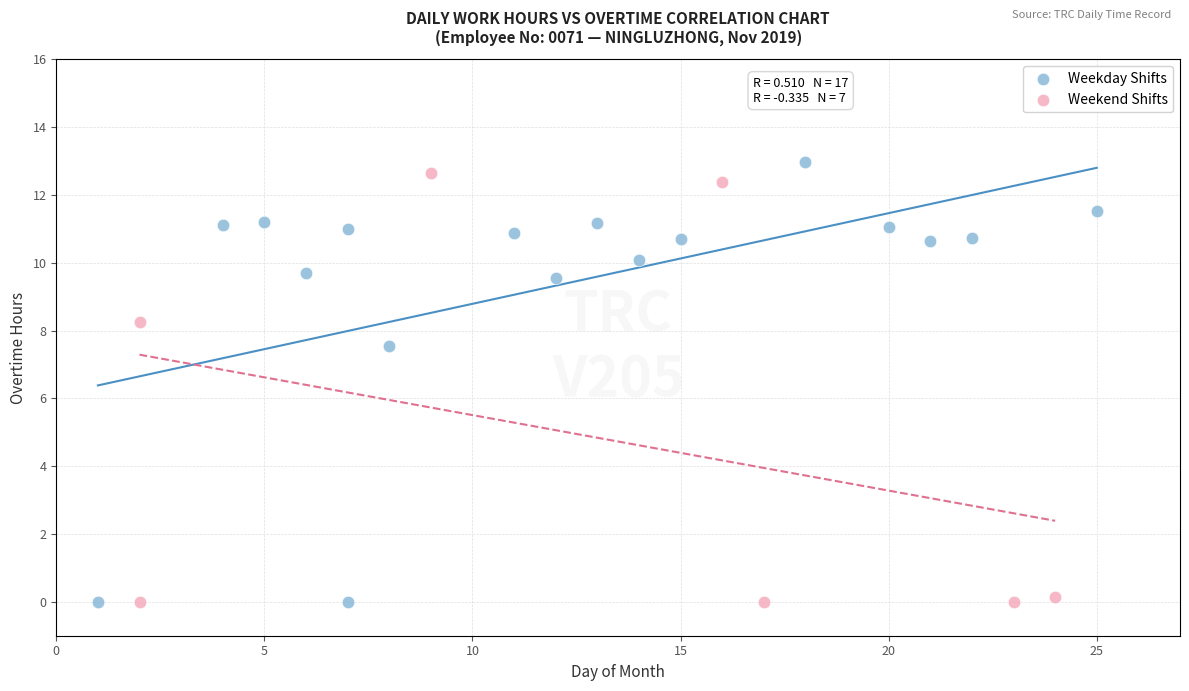

Which series has the largest Y range (max minus min)?

Weekday Shifts